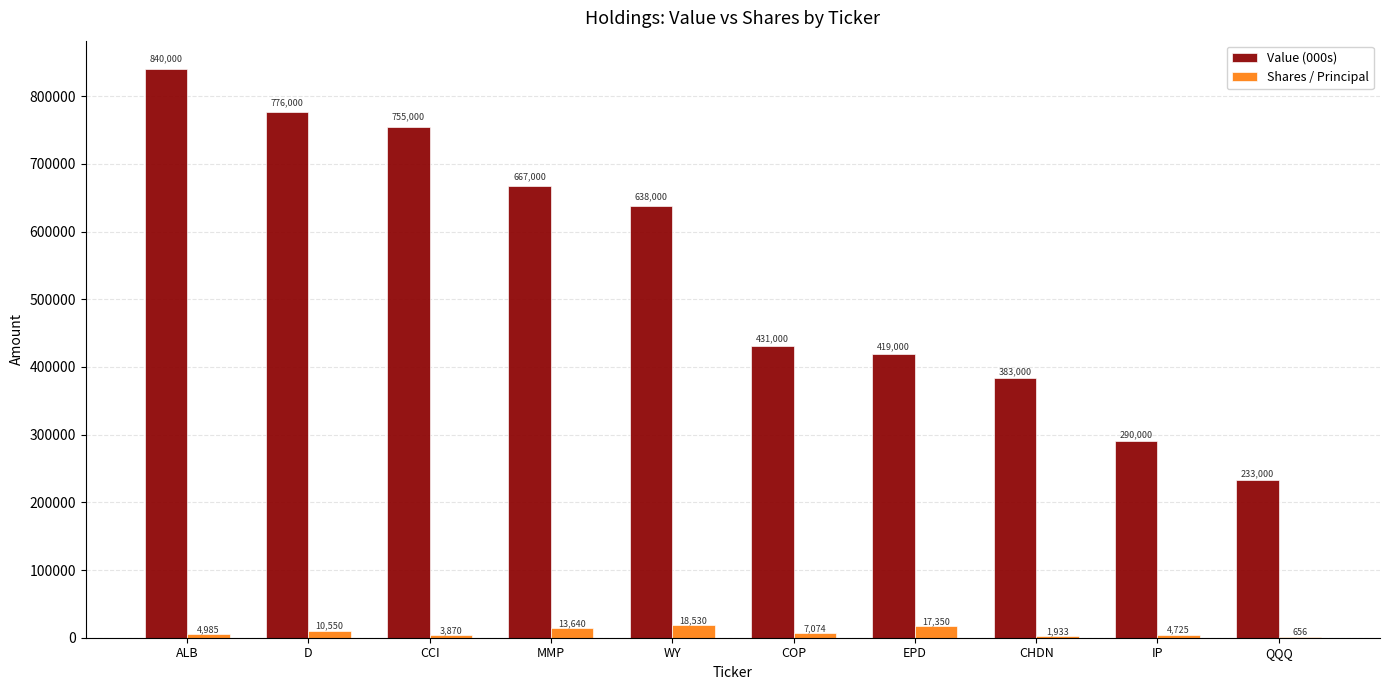

How many groups of bars are there?

10